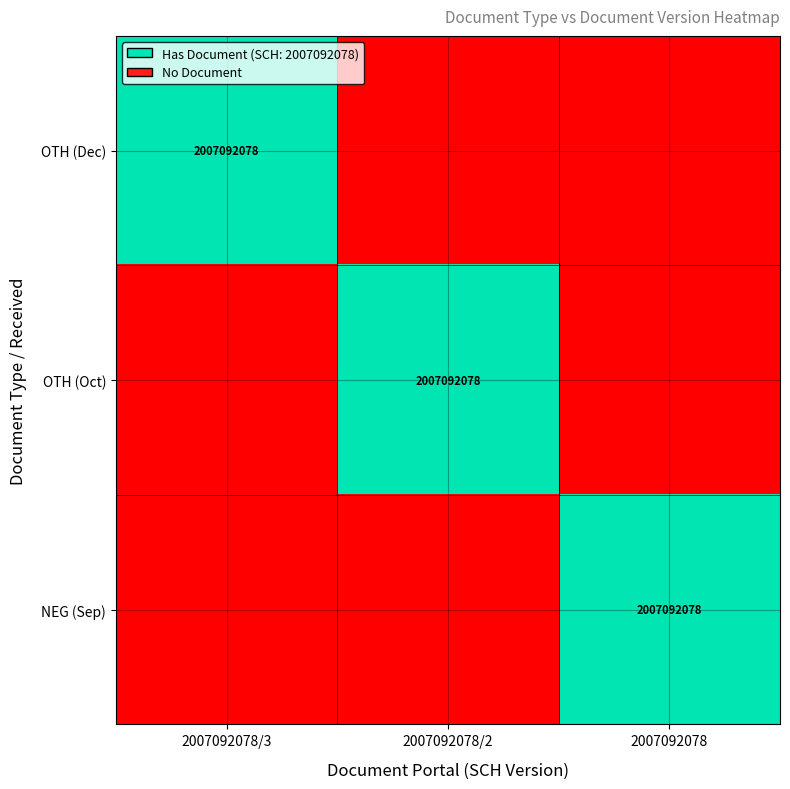

Is it true that NEG (Sep) equals 3547845792 at 2007092078?

False